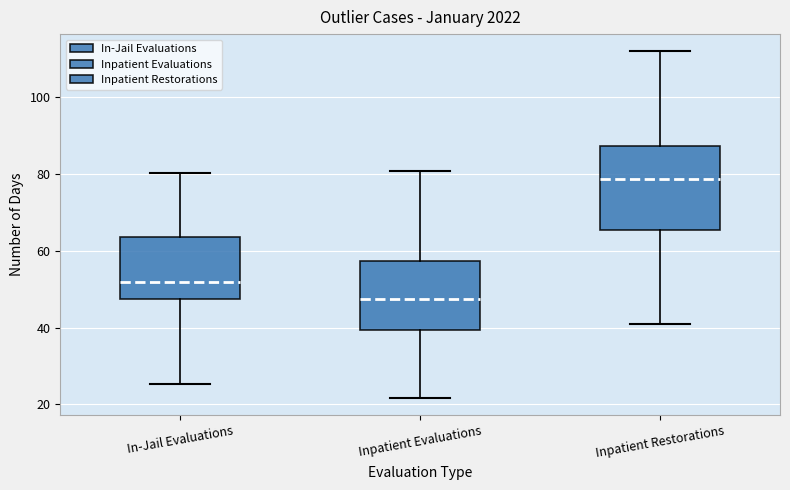

Reading left to right, transcribe this box plot: for each box, give where its median line is, the range the box spans, and where its two whiskers end, as read against the y-axis. The values are not printed on the chart, so give them approximately, as read against the axis.

In-Jail Evaluations: median 52, box 48 to 64, whiskers 26 to 80
Inpatient Evaluations: median 48, box 40 to 58, whiskers 22 to 80
Inpatient Restorations: median 78, box 66 to 88, whiskers 42 to 112